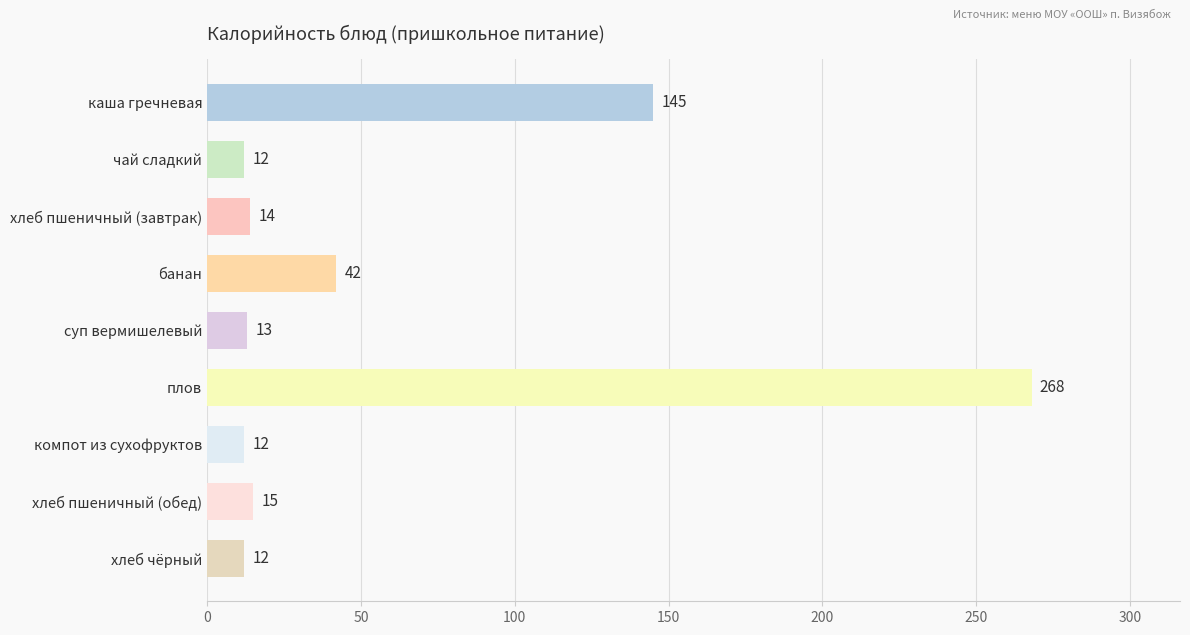

What is the sum of all values?

533